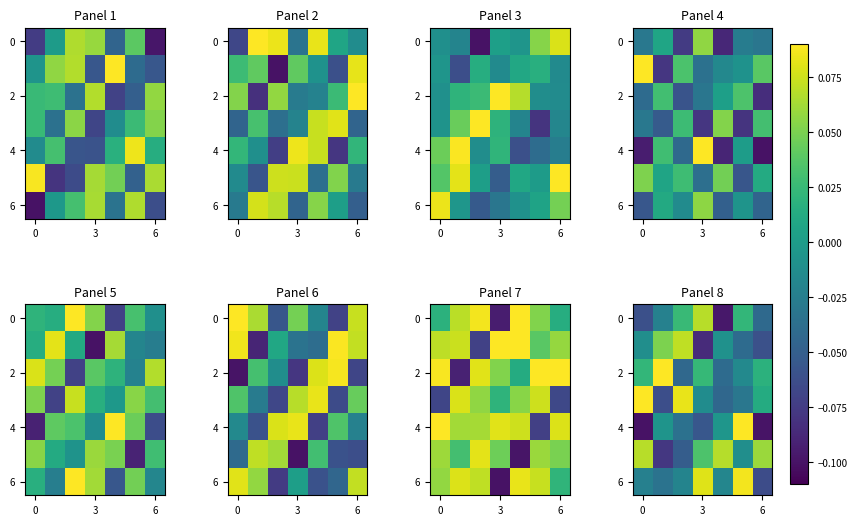

How many values in the 4 series exceed 0?

1